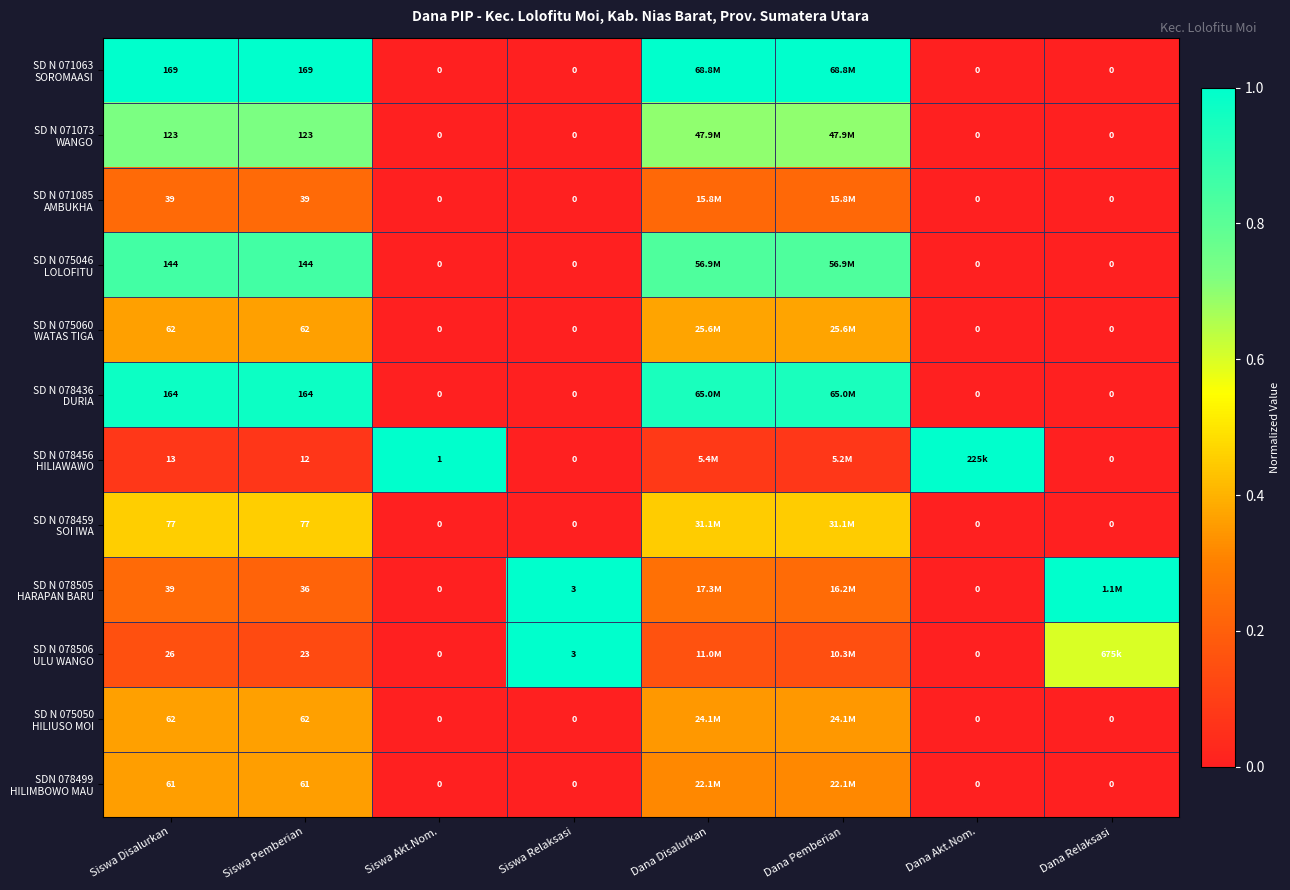

Rank the categories by SDN 078499 HILIMBOWO MAU value from lowest to highest.

Siswa Akt.Nom., Siswa Relaksasi, Dana Akt.Nom., Dana Relaksasi, Dana Disalurkan, Dana Pemberian, Siswa Disalurkan, Siswa Pemberian